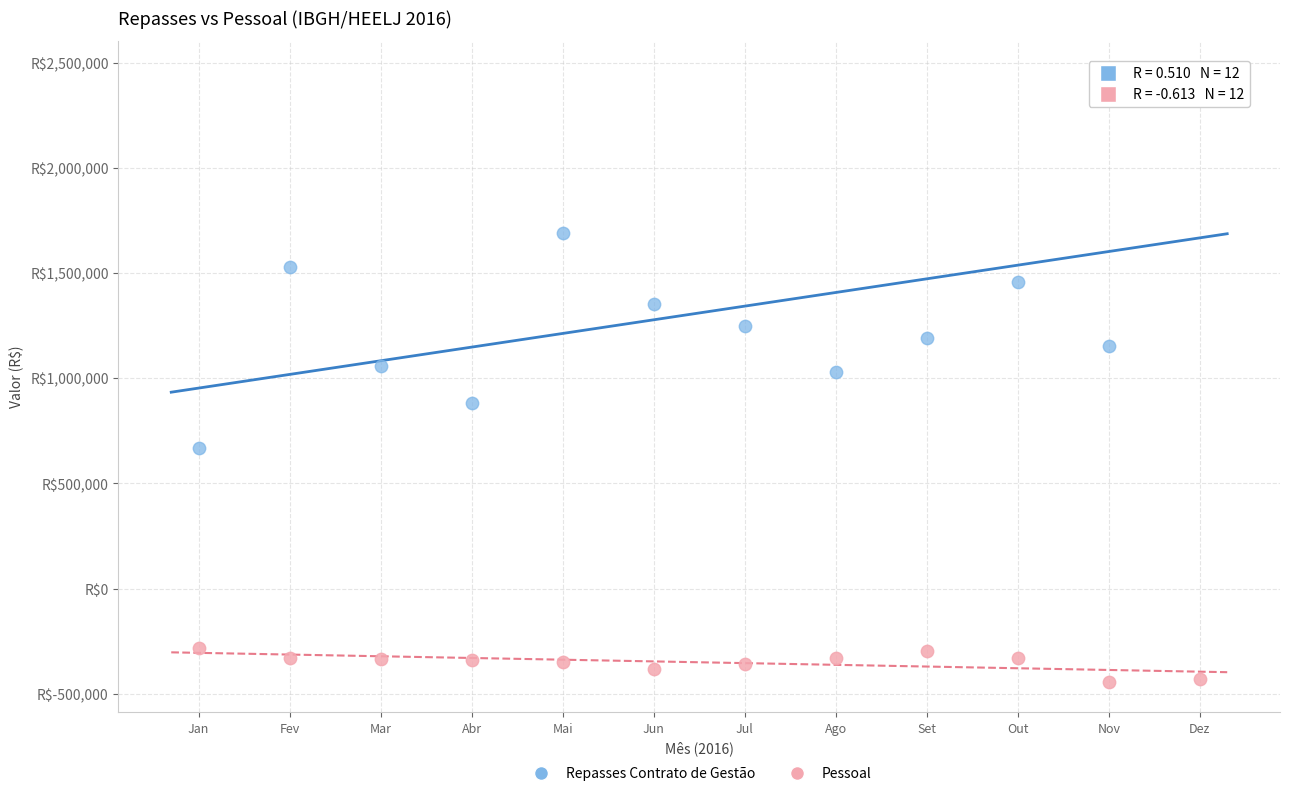

Which series reaches the minimum Y coordinate?

Pessoal